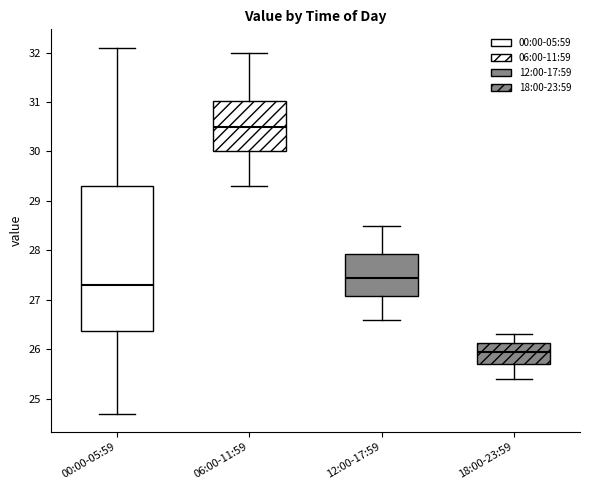

Reading left to right, transcribe this box plot: for each box, give where its median line is, the range the box spans, and where its two whiskers end, as read against the y-axis. The values are not printed on the chart, so give them approximately, as read against the axis.

00:00-05:59: median 27.3, box 26.4 to 29.3, whiskers 24.7 to 32.1
06:00-11:59: median 30.5, box 30.0 to 31.0, whiskers 29.3 to 32.0
12:00-17:59: median 27.5, box 27.1 to 27.9, whiskers 26.6 to 28.5
18:00-23:59: median 26.0, box 25.7 to 26.1, whiskers 25.4 to 26.3